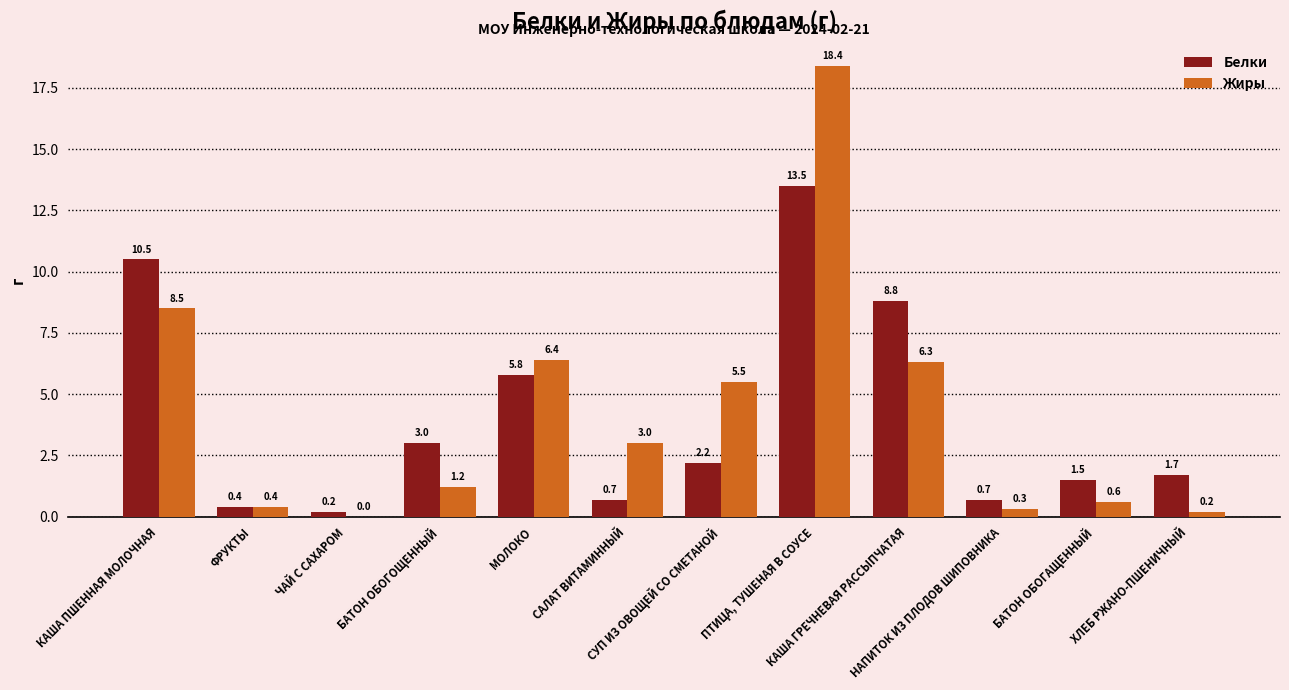

Between ЧАЙ С САХАРОМ and БАТОН ОБОГОЩЕННЫЙ, which series saw the biggest shift?

Белки